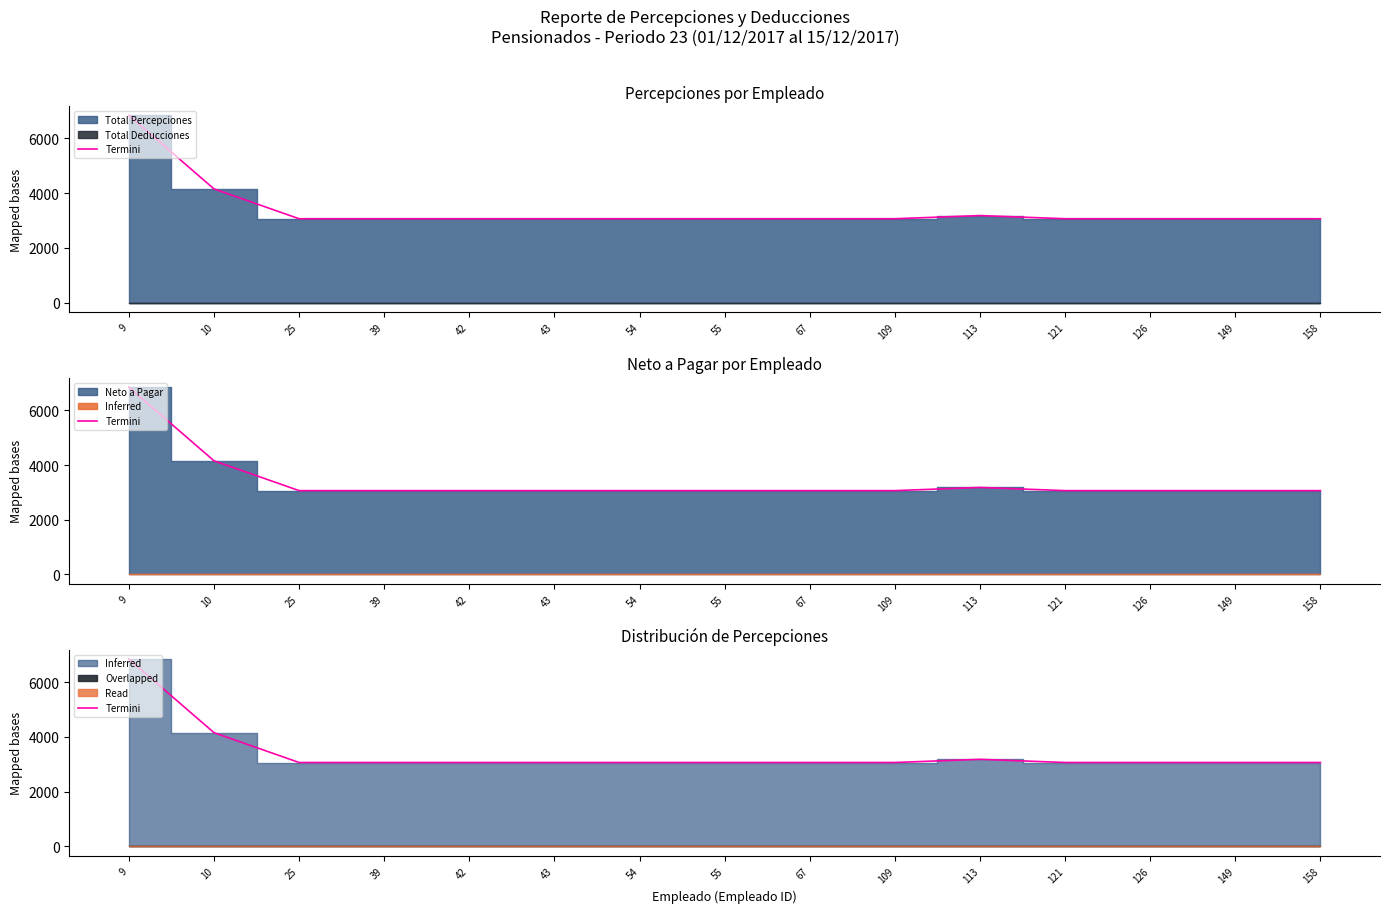

What is the sum of all values?

50951.4